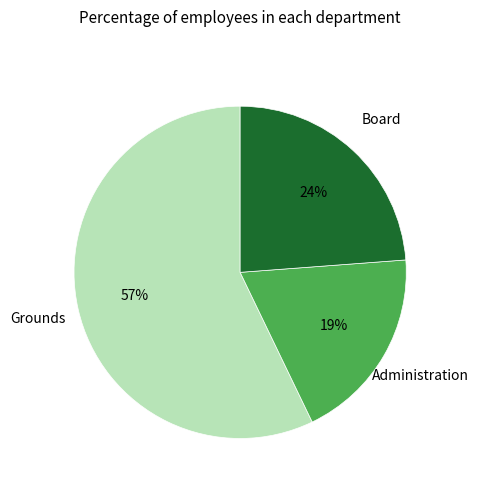

To the nearest percent, what is the average slice percentage?

33%